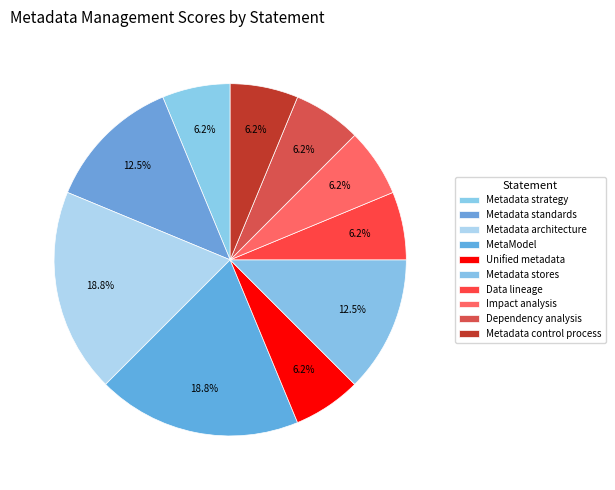

To the nearest percent, what portion does Metadata architecture represent?

19%